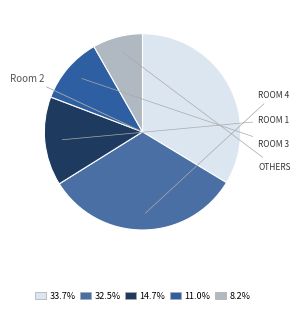

Is there a majority slice in this chart?

No